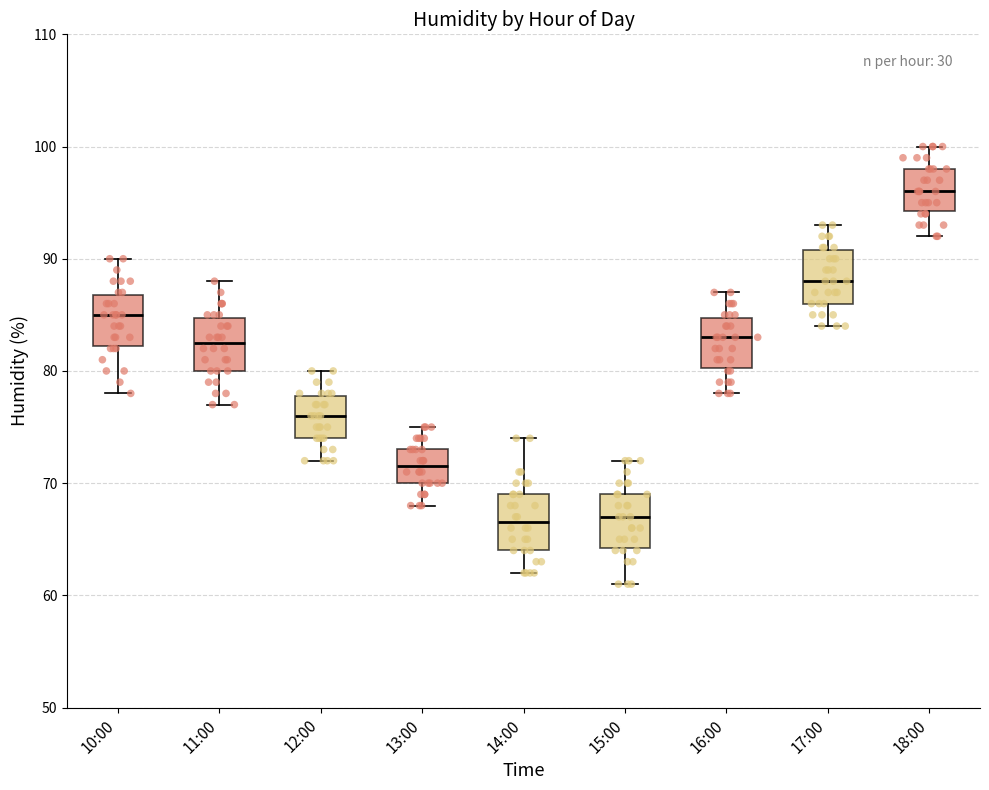

Which box's median line is the highest?

18:00